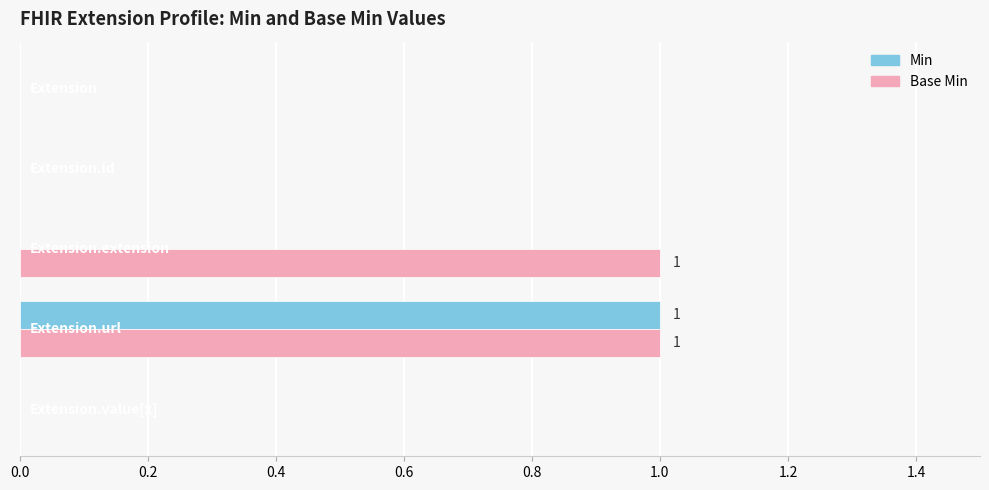

Which series has the largest total across all categories?

Base Min